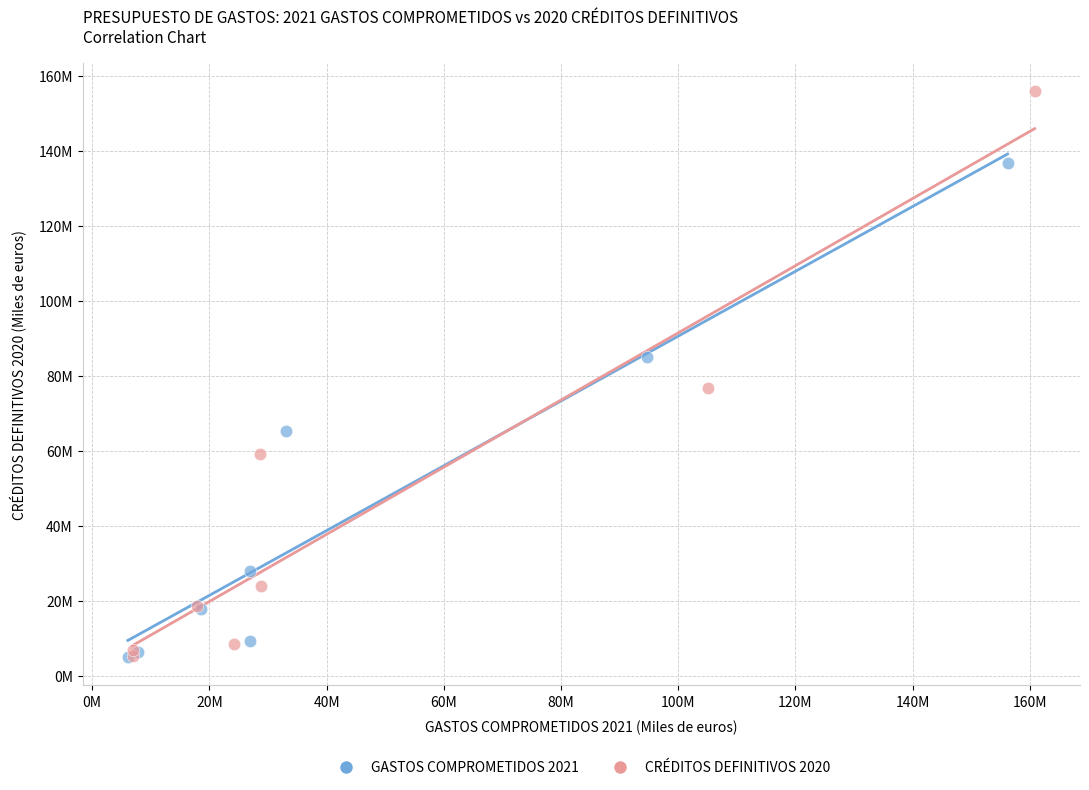

What are all the series names shown in the legend?

GASTOS COMPROMETIDOS 2021, CRÉDITOS DEFINITIVOS 2020